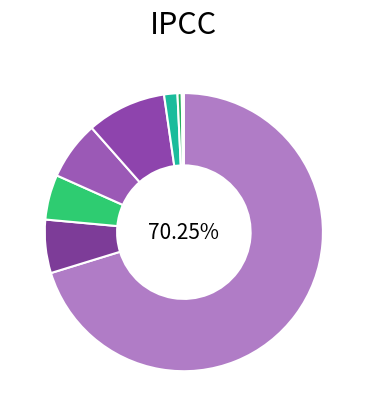

How many segments does this pie chart have?

8